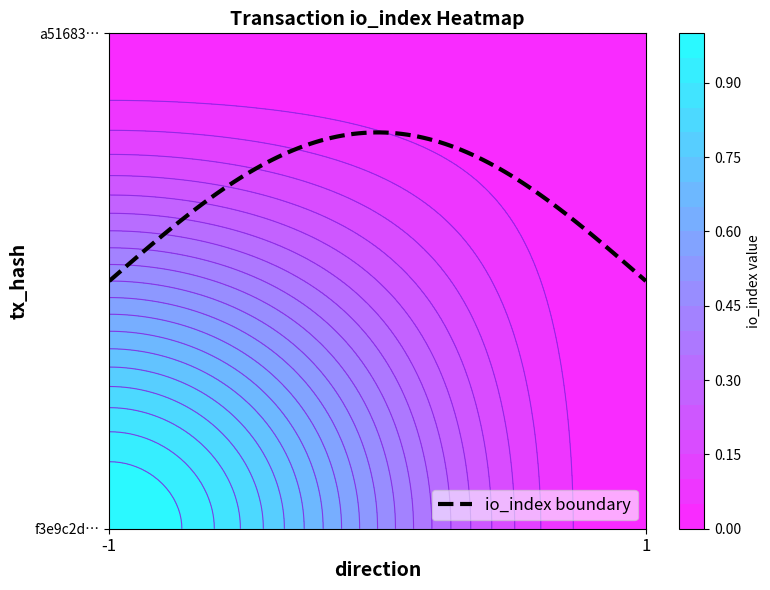

Rank the series by their maximum value, from highest to lowest.

f3e9c2d09b76d83c7a824e5bb9a865377ae6107, a5168374a675a55249f3bc807821373ffe4165d